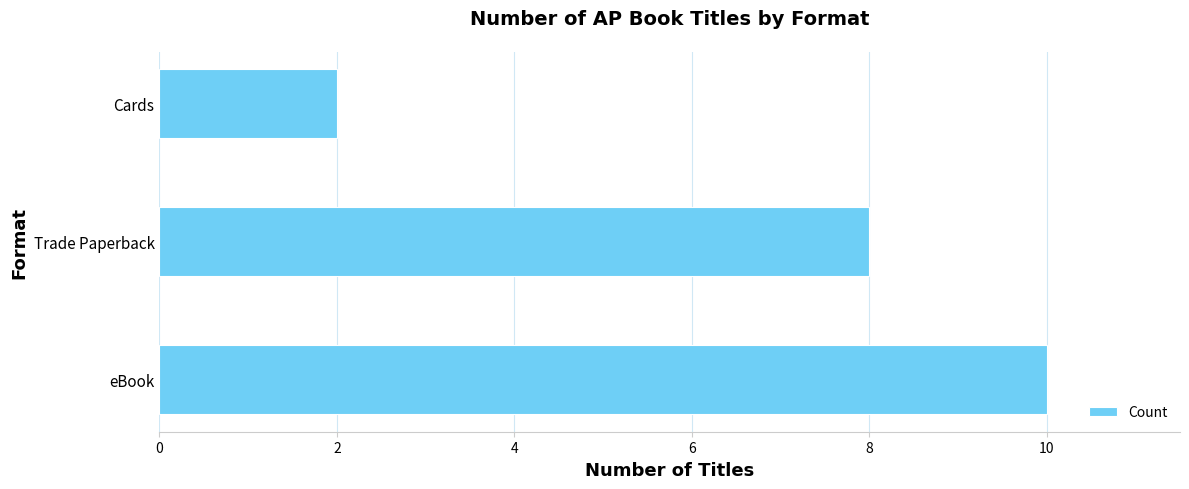

Rank the categories by value from highest to lowest.

eBook, Trade Paperback, Cards